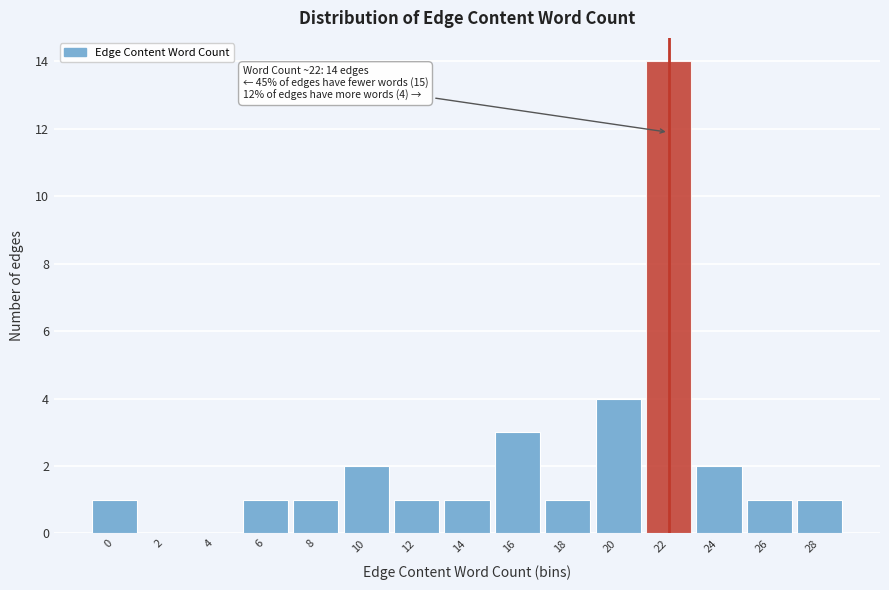

Reading left to right, transcribe all the data shown in this chart.

0=1	2=0	4=0	6=1	8=1	10=2	12=1	14=1	16=3	18=1	20=4	22=14	24=2	26=1	28=1